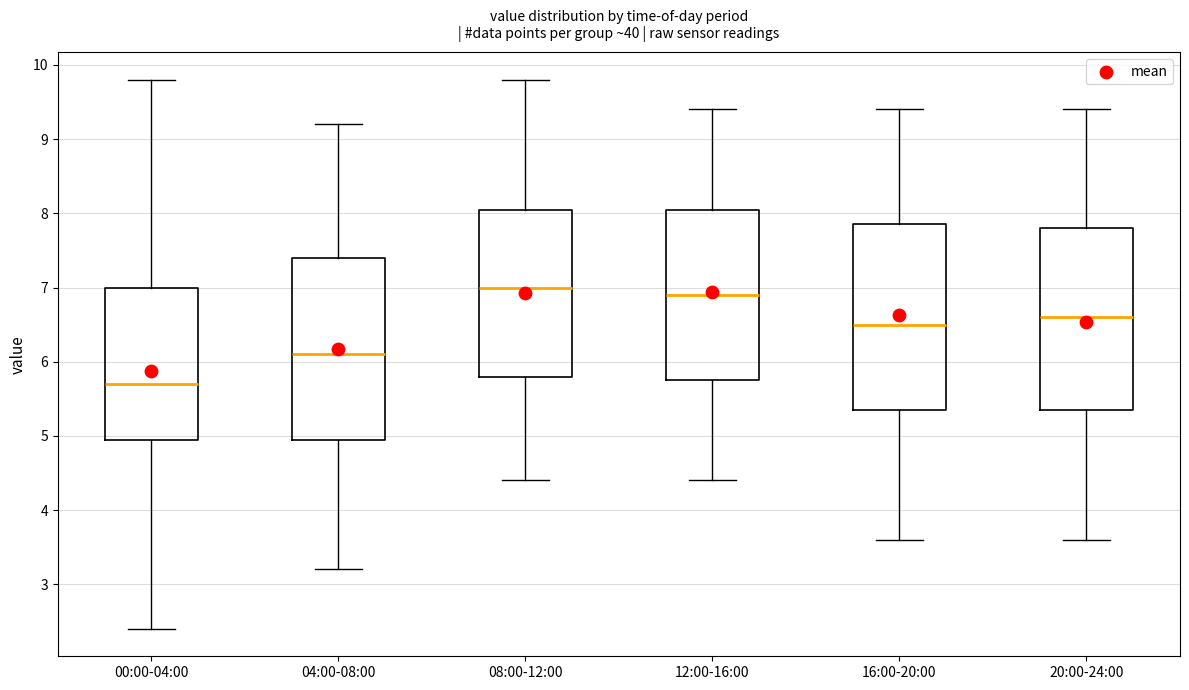

Reading left to right, read every box against the y-axis: the position of its median line, the range the box covers, and the ends of its whiskers. The values are not printed on the chart, so give them approximately, as read against the axis.

00:00-04:00: median 5.7, box 5.0 to 7.0, whiskers 2.4 to 9.8
04:00-08:00: median 6.1, box 5.0 to 7.4, whiskers 3.2 to 9.2
08:00-12:00: median 7.0, box 5.8 to 8.1, whiskers 4.4 to 9.8
12:00-16:00: median 6.9, box 5.8 to 8.1, whiskers 4.4 to 9.4
16:00-20:00: median 6.5, box 5.4 to 7.9, whiskers 3.6 to 9.4
20:00-24:00: median 6.6, box 5.4 to 7.8, whiskers 3.6 to 9.4